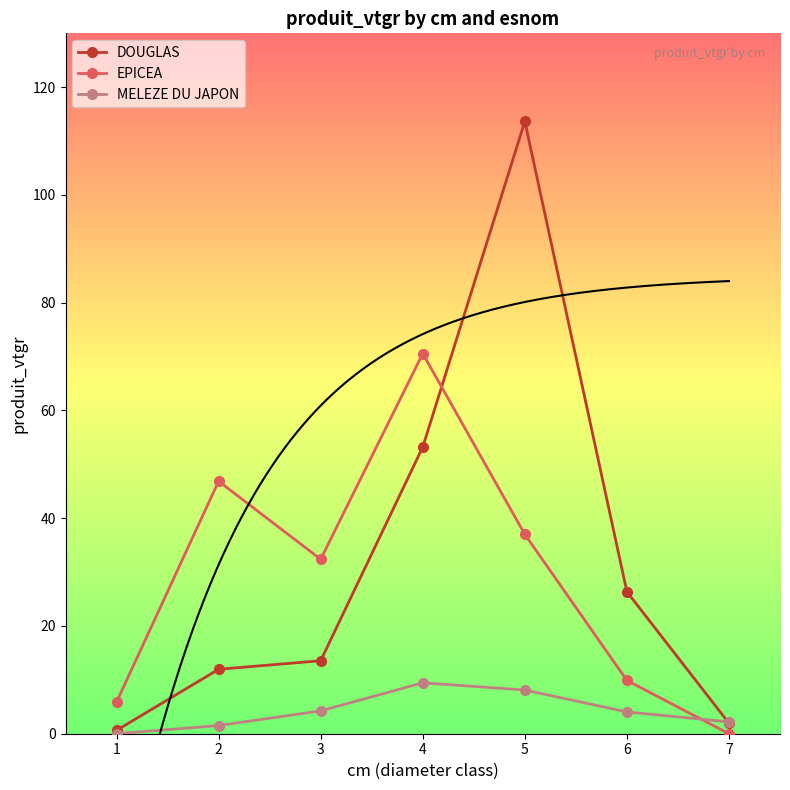

True or false: MELEZE DU JAPON and DOUGLAS intersect in this chart.

True